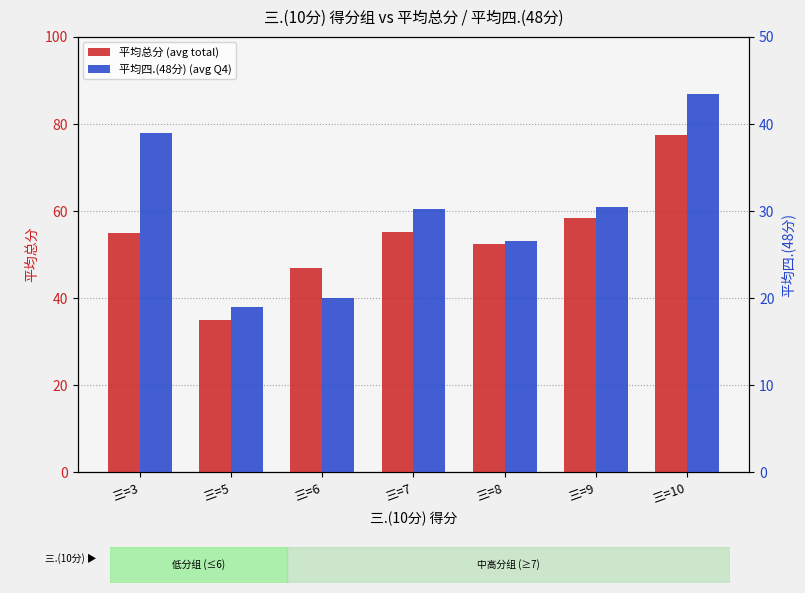

What value does the 平均四.(48分) (avg Q4) series have at 三=10?

43.5